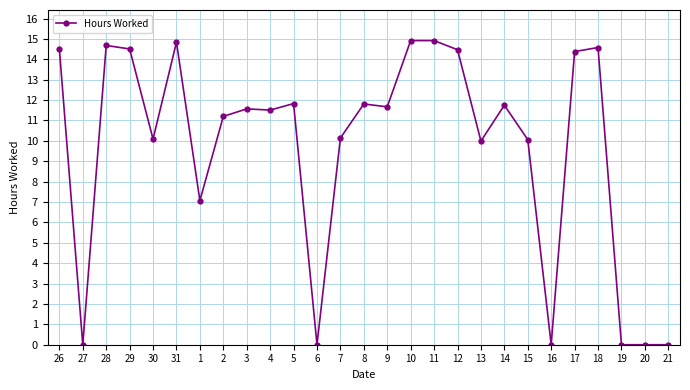

At which label does the data first exceed 11?

26